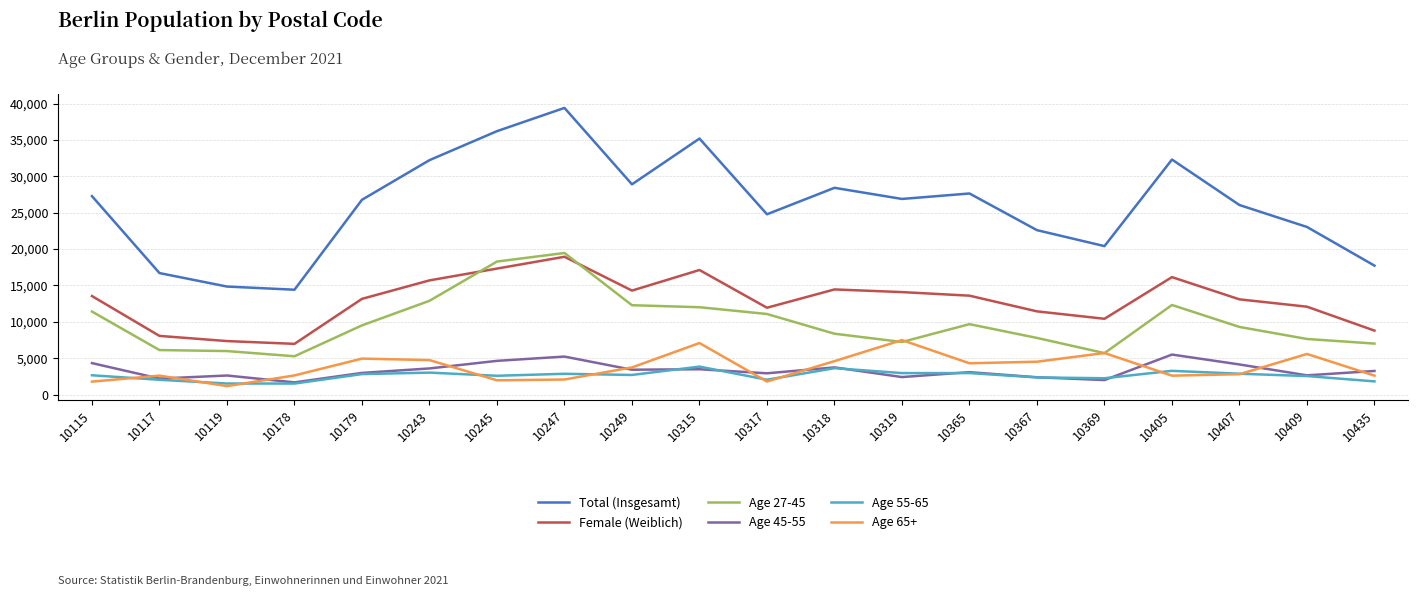

What is the average value of the Age 65+ series?

3731